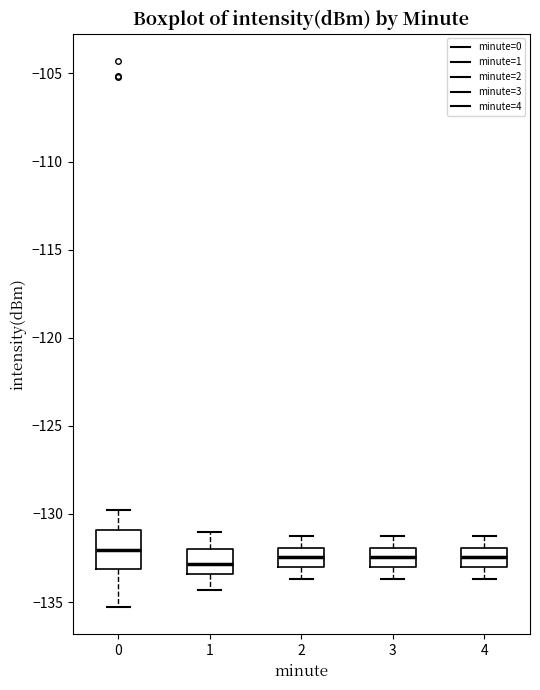

Where is the upper edge of the box at x = 2 on the y-axis? The values are not printed on the chart, so give them approximately, as read against the axis.

-132.0